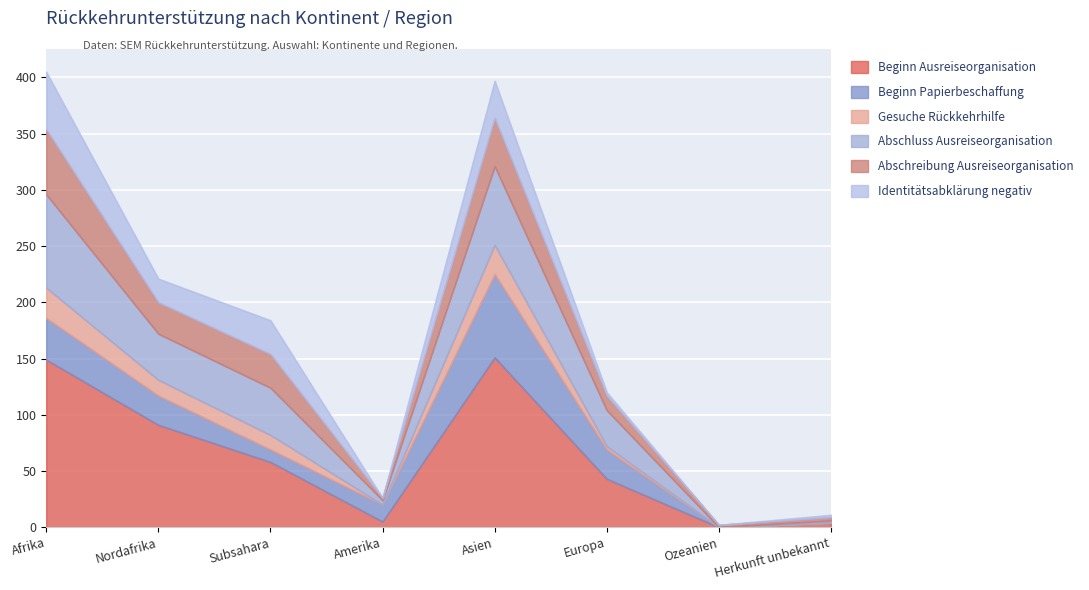

True or false: Identitätsabklärung negativ has more than 1 interior local peaks.

True